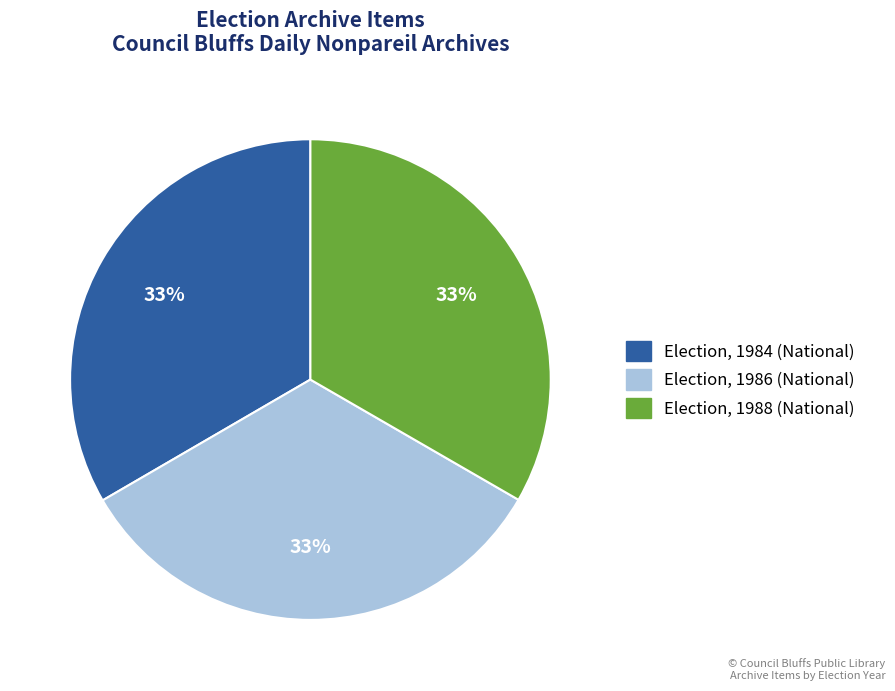

How many segments does this pie chart have?

3